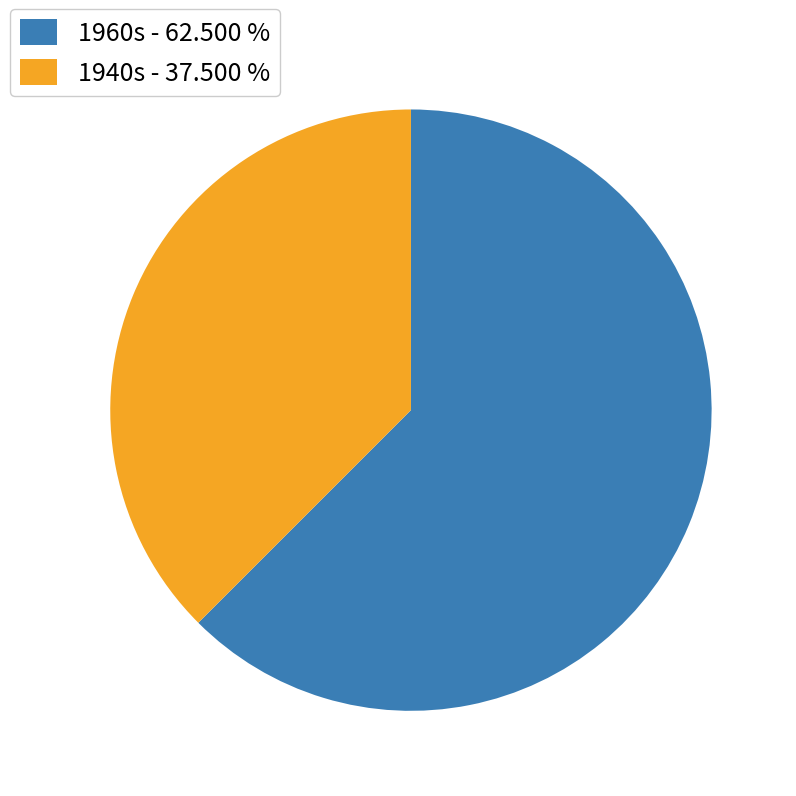

What is the largest slice in the pie chart?

1960s - 62.500 %